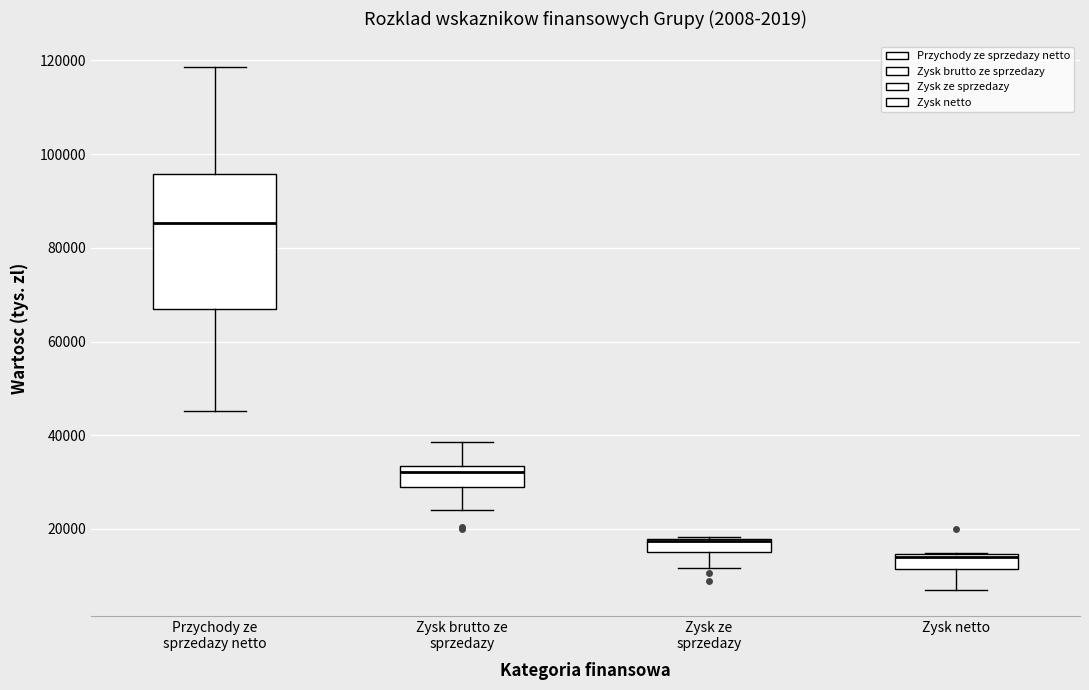

Which box's median line is the lowest?

Zysk netto